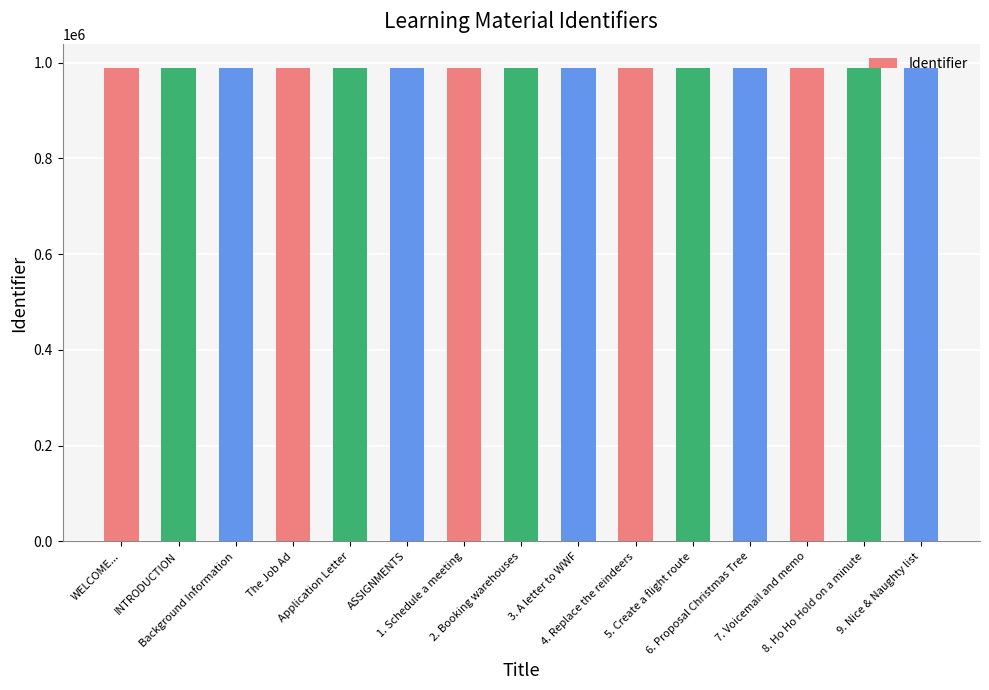

What is the sum of all values?

14833882